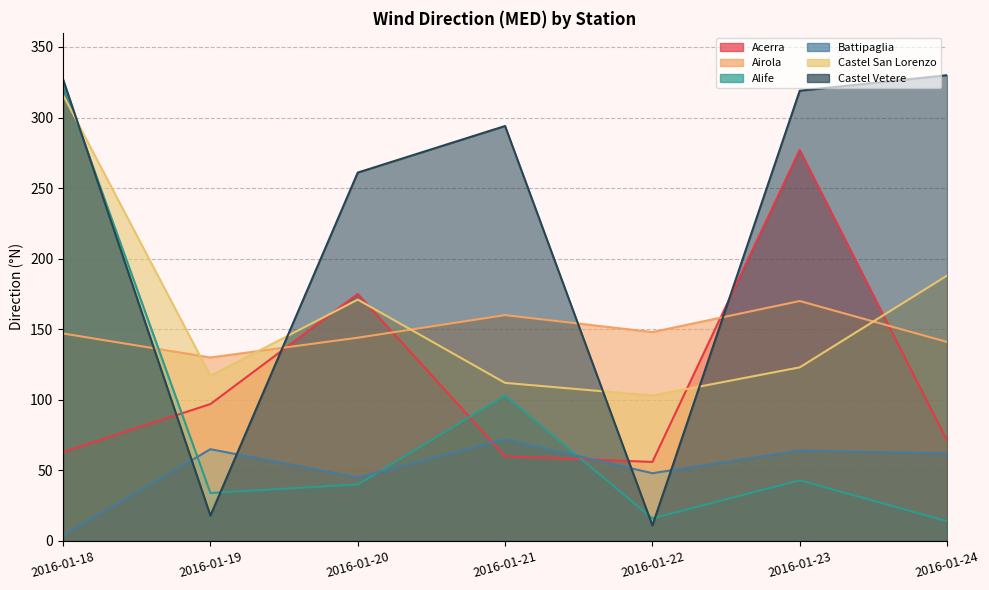

The value of Castel San Lorenzo at 2016-01-20 is 236. True or false?

False